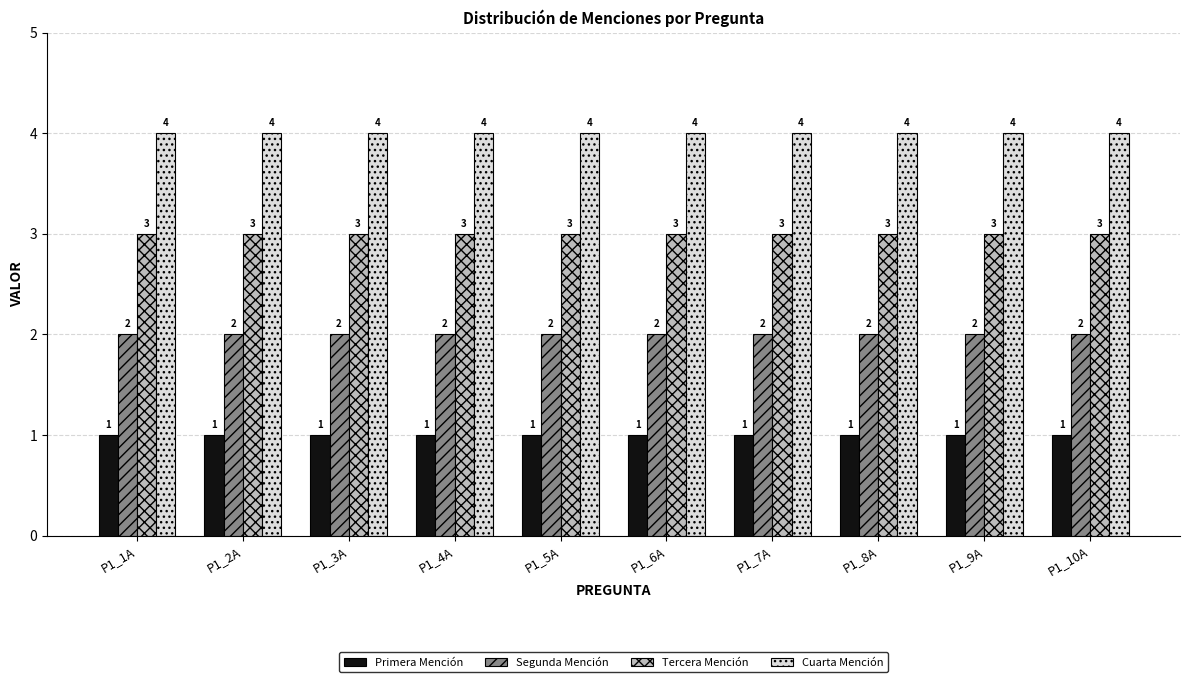

How many bars are there in each group?

4